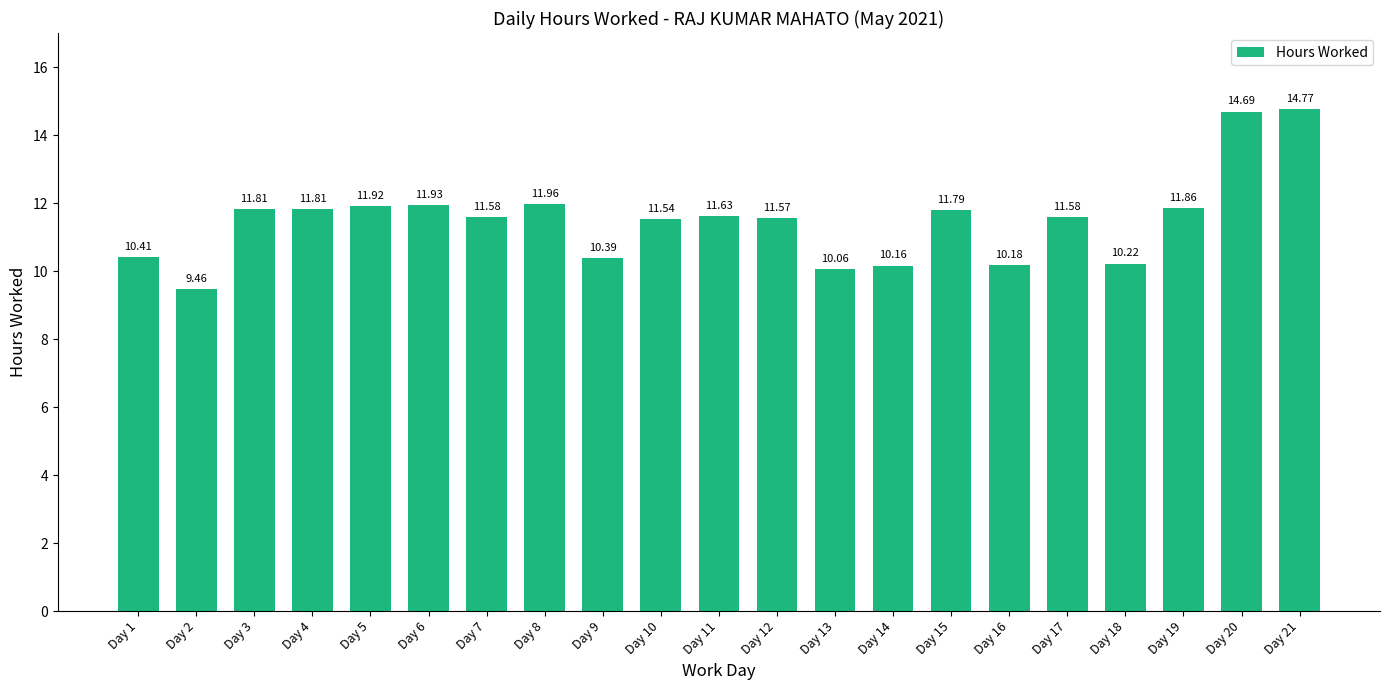

What is the difference between the values at Day 9 and Day 15?

1.4